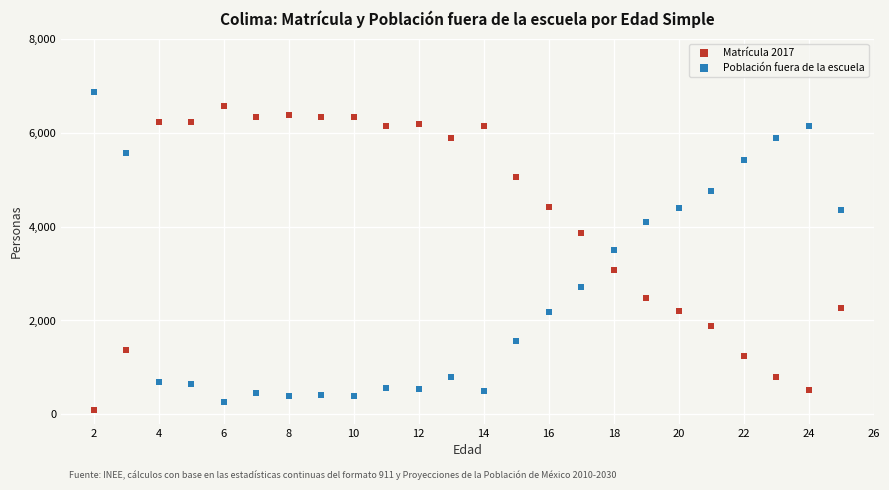

Across all data points, what is the range of Y values (max minus min)?

6750